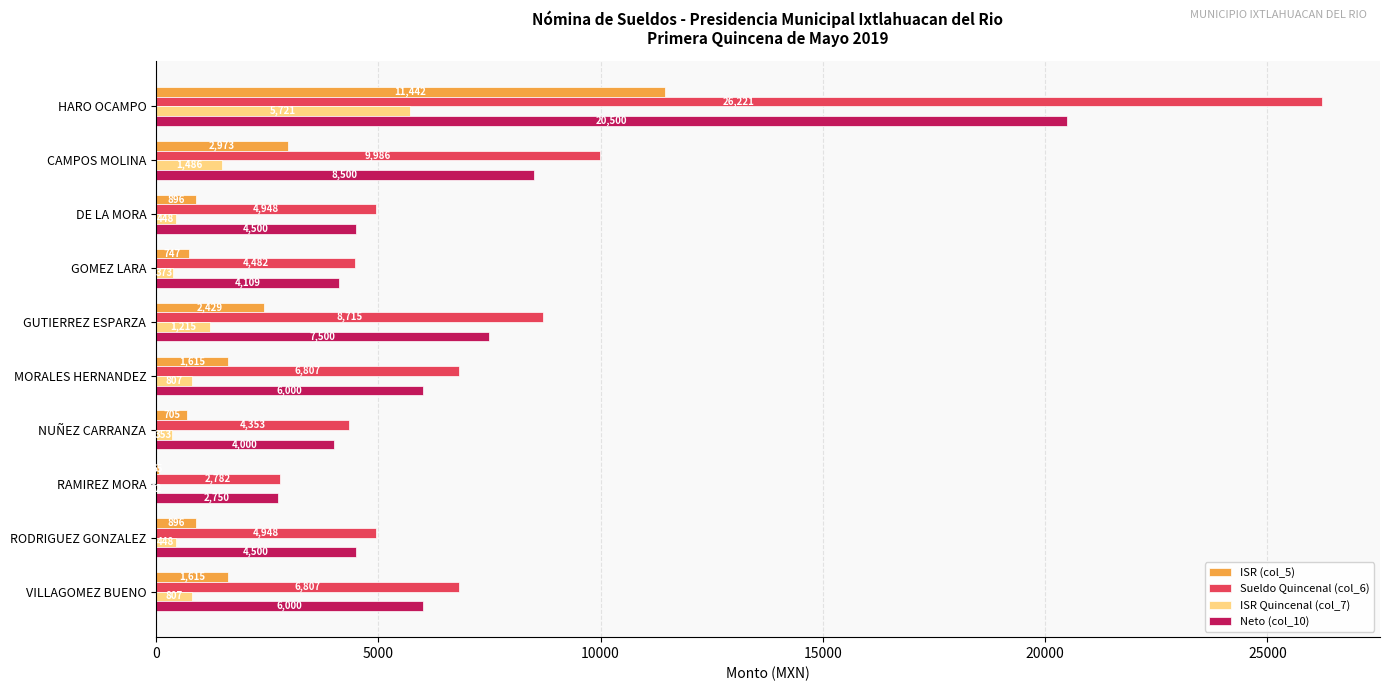

What is the maximum value for ISR (col_5)?

11442.0